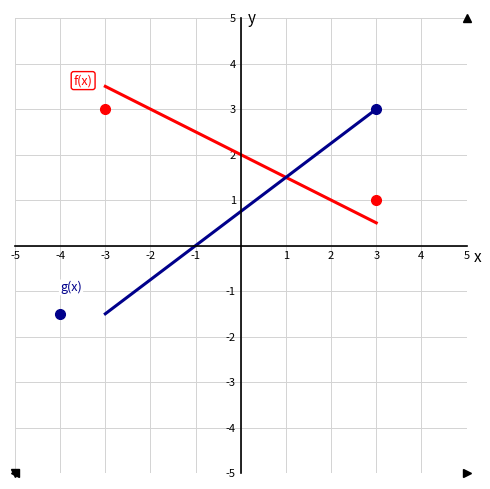

What is the smallest value displayed?

-1.5